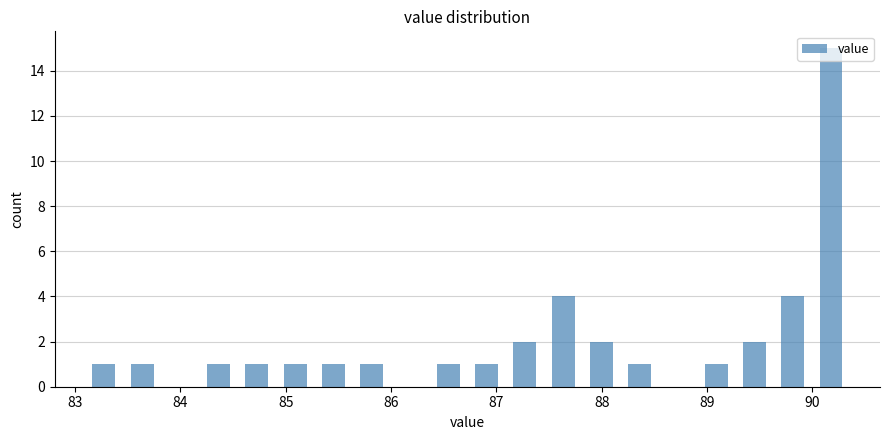

Around what value on the x-axis is the tallest bar? Give the approximate position of its centre, as read against the axis.

90.2